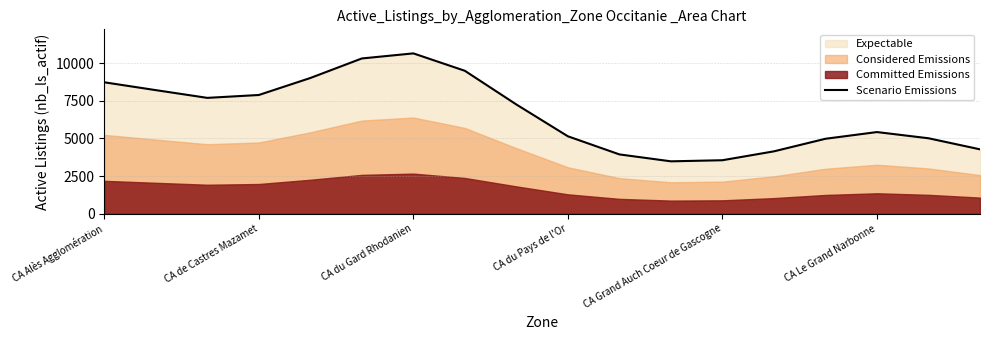

Reading right to left, what are all the values shown in this chart?

4270.7	5006.0	5417.1	4972.3	4137.7	3548.1	3475.1	3934.5	5136.3	7247.5	9483.8	10639.3	10302.0	9004.6	7877.2	7686.7	8200.5	8720.5